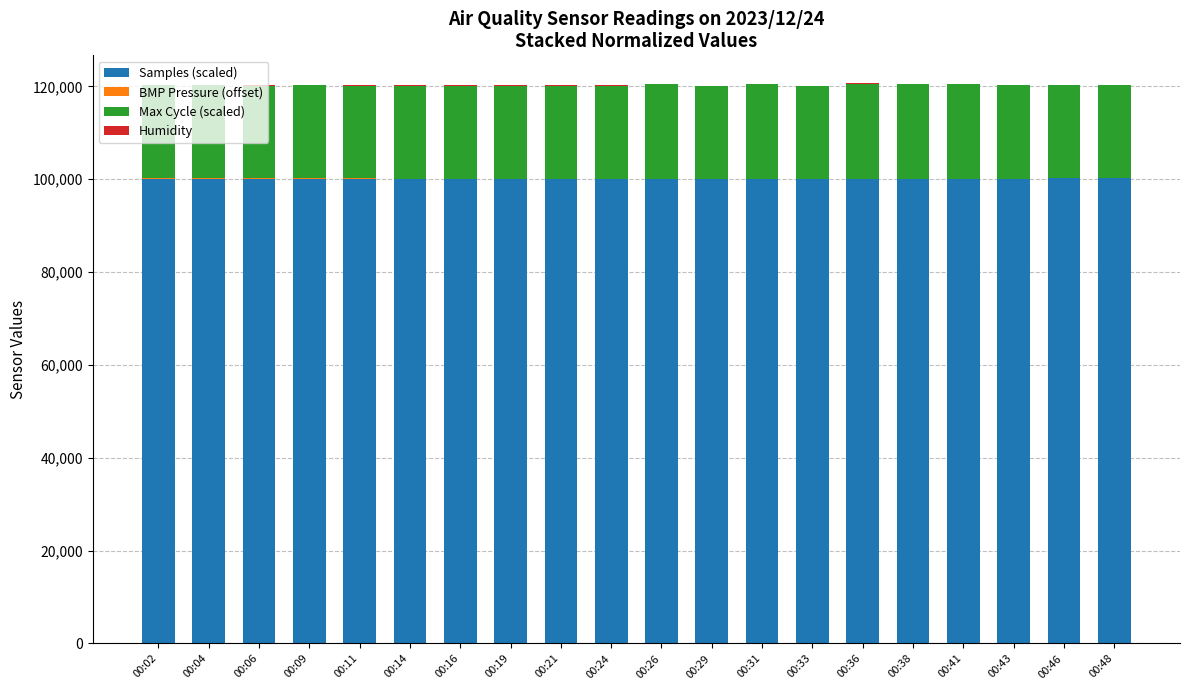

What is the highest value of the Samples (scaled) series?

100214.9